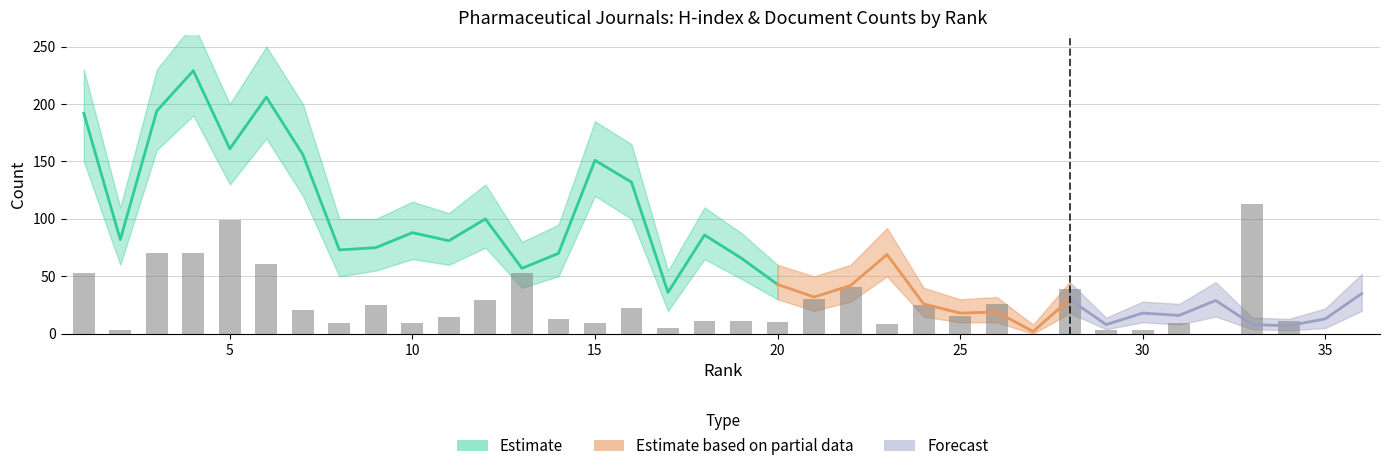

The value at 20 is 10.5. True or false?

True